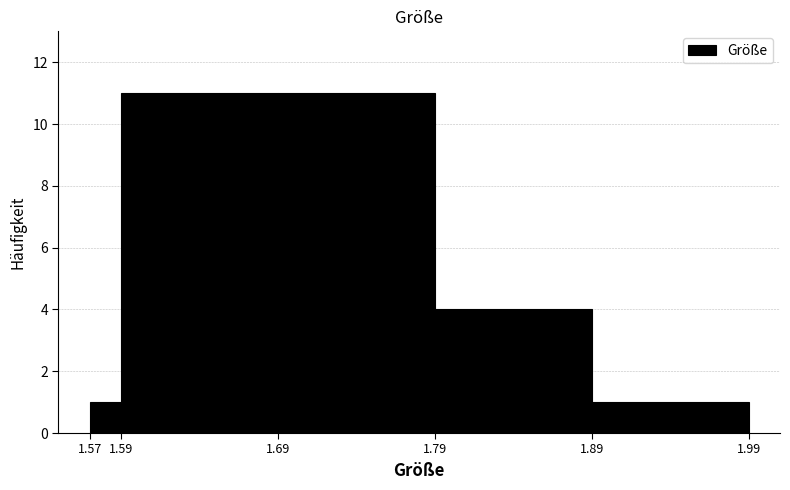

What is the height of the bar covering 1.57 to 1.59 on the x-axis? The values are not printed on the chart, so give them approximately, as read against the axis.

1